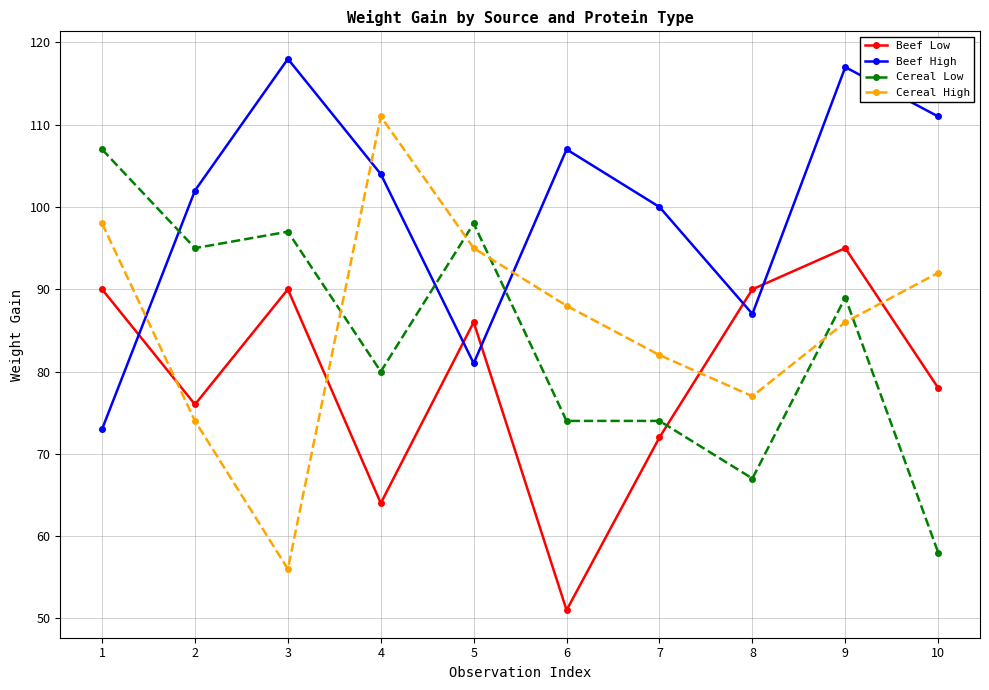

What is the total value across all series at 1?

368